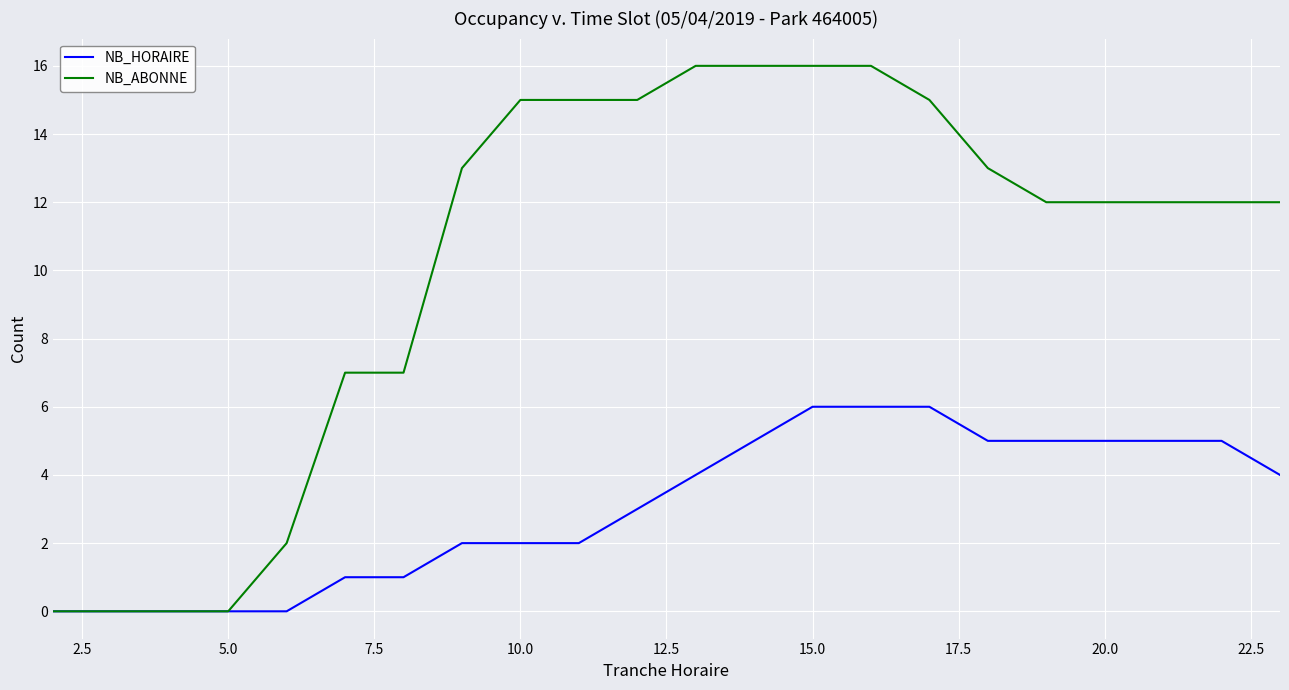

Which series has the largest total across all categories?

NB_ABONNE